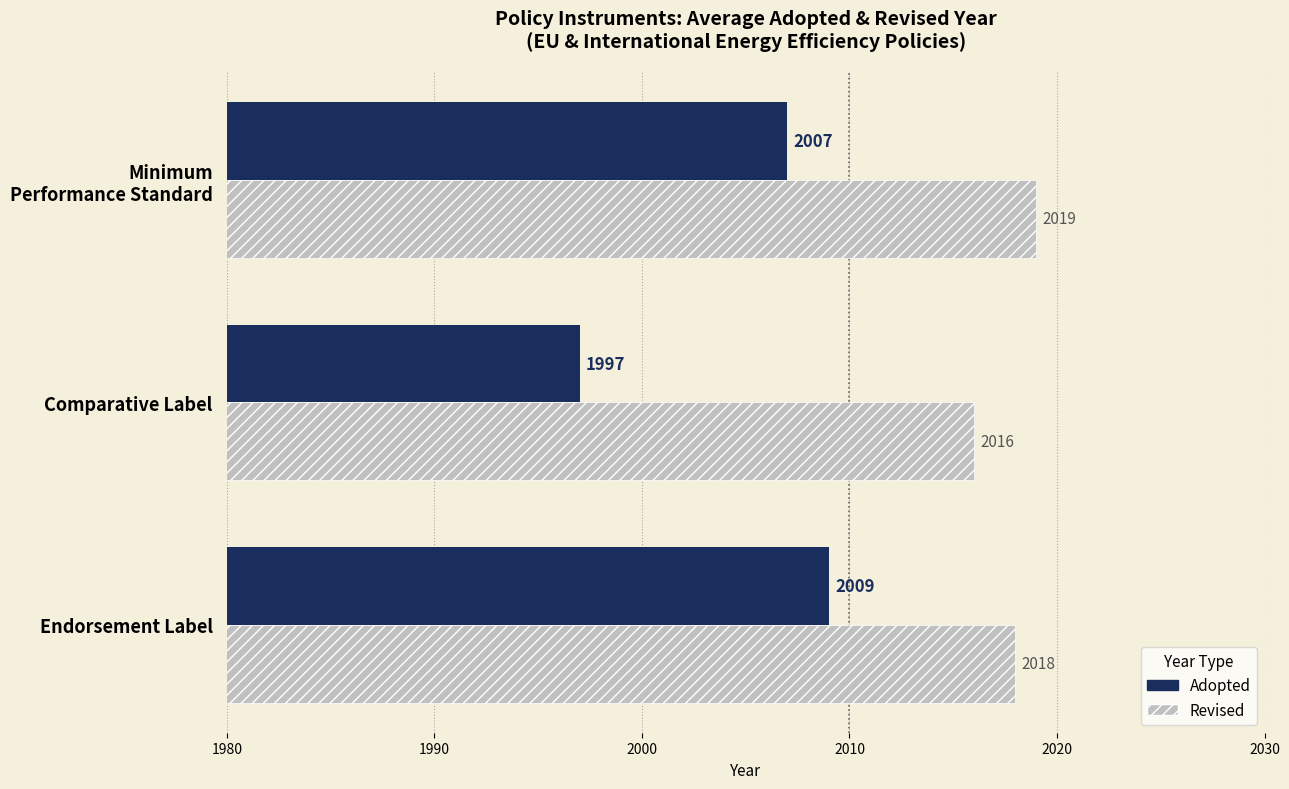

Which series has the largest range (max minus min)?

Adopted